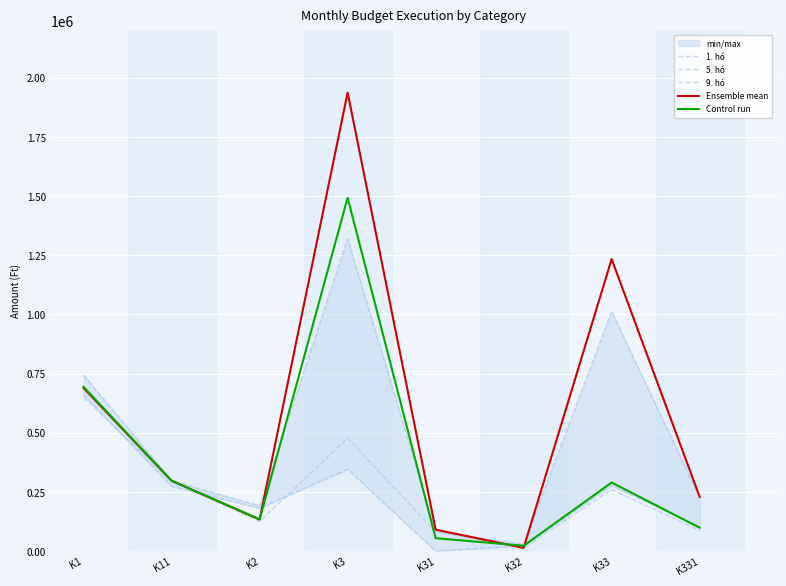

What is the lowest value of the 9. hó series?

28589.0